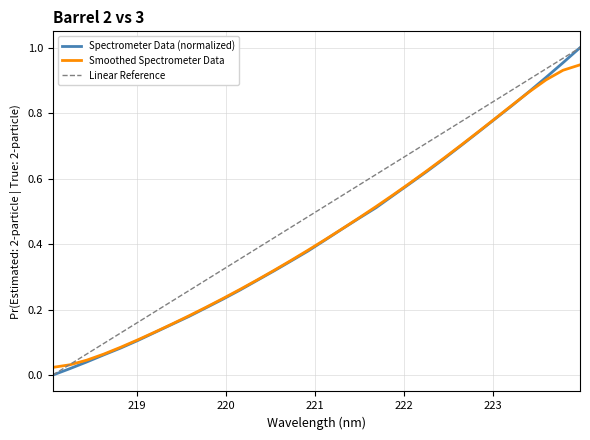

Which series has the largest total across all categories?

Linear Reference